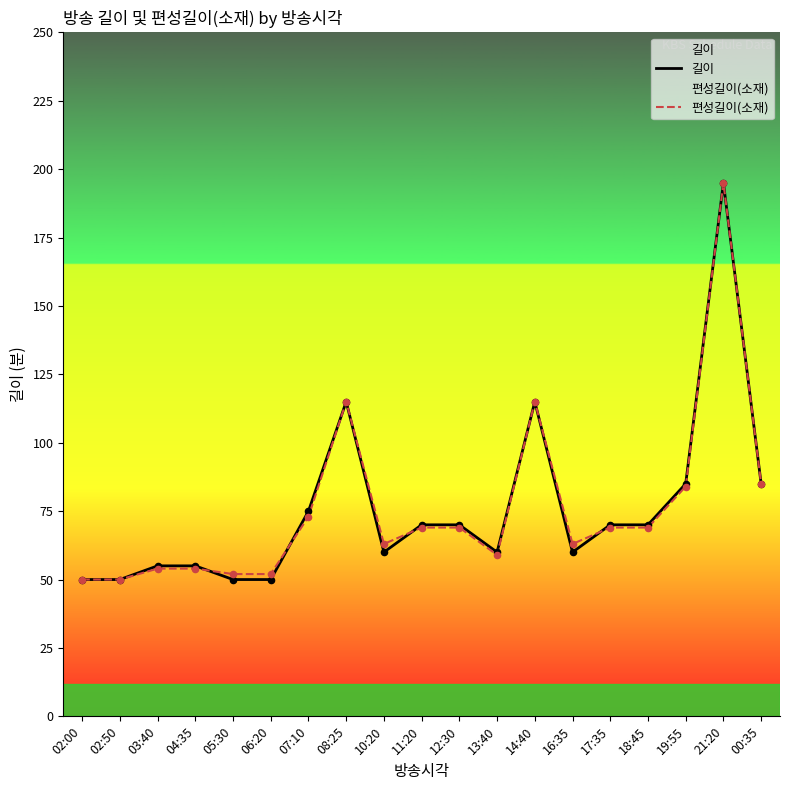

At which category is the sum across all series the highest?

21:20